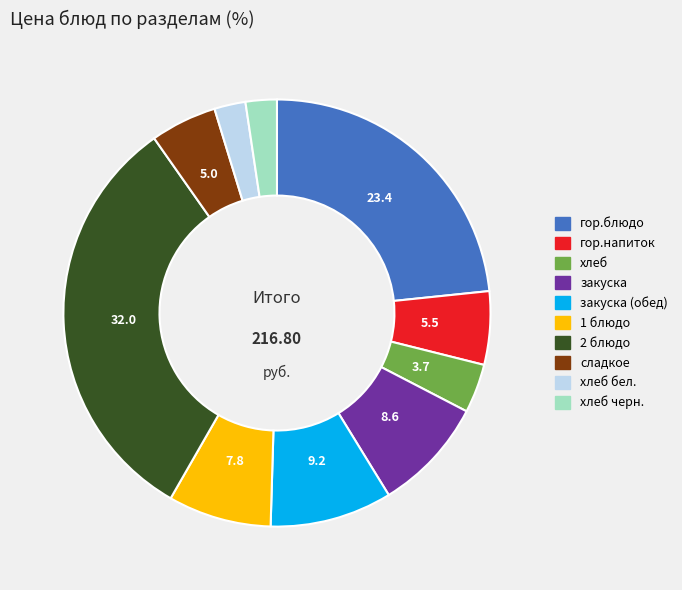

Is there any slice that represents more than half of the pie?

No